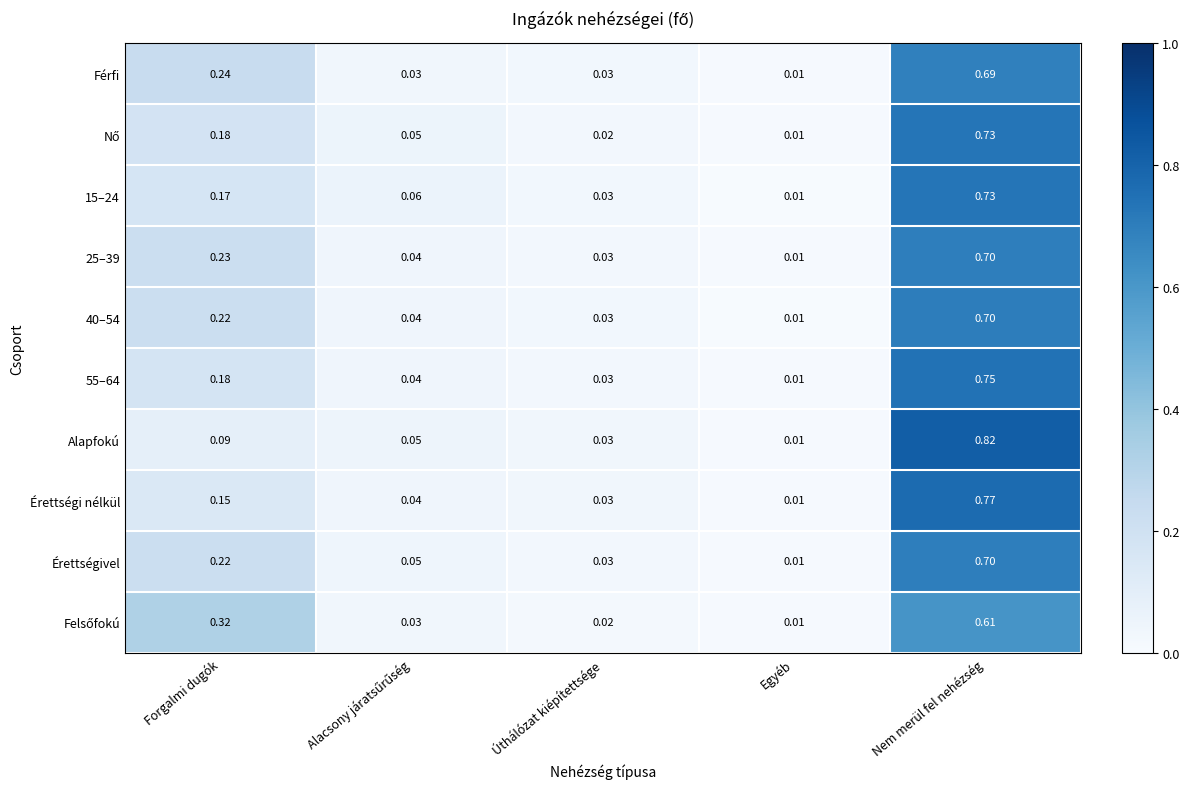

Which category has the lowest value across all series?

Egyéb